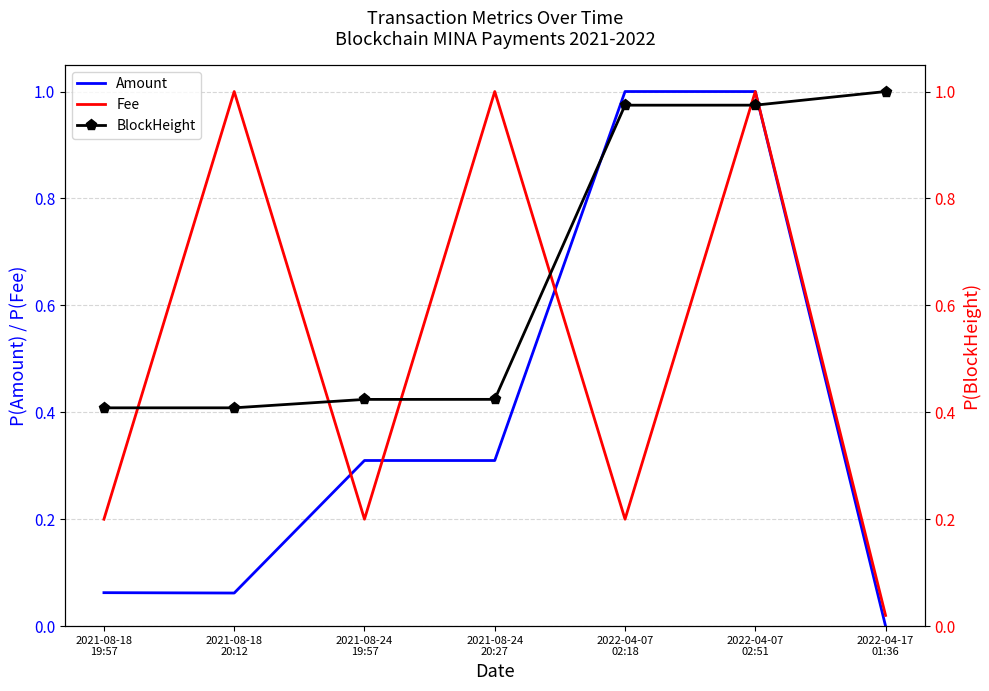

The Fee series shows 0.2 at 2022-04-07
02:18. True or false?

True